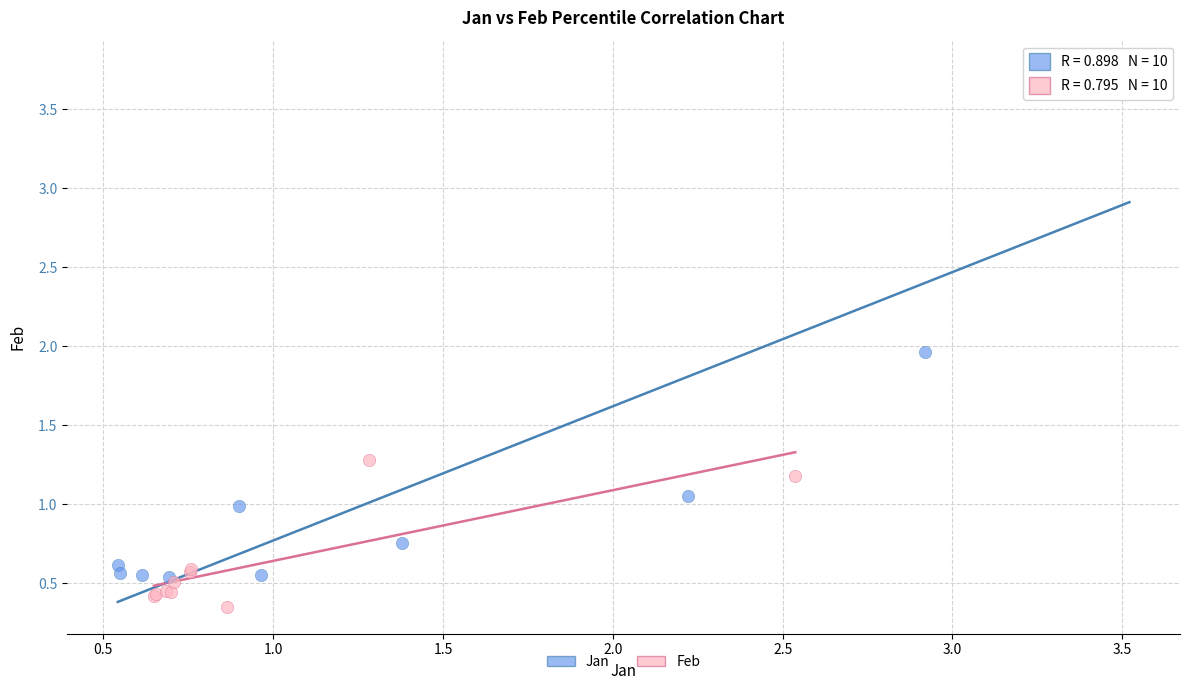

Which series reaches the maximum Y coordinate?

Jan